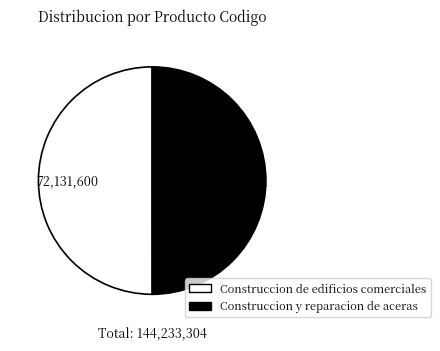

What is the ratio of the value at Construccion y reparacion de aceras to the value at Construccion de edificios comerciales?

1.0